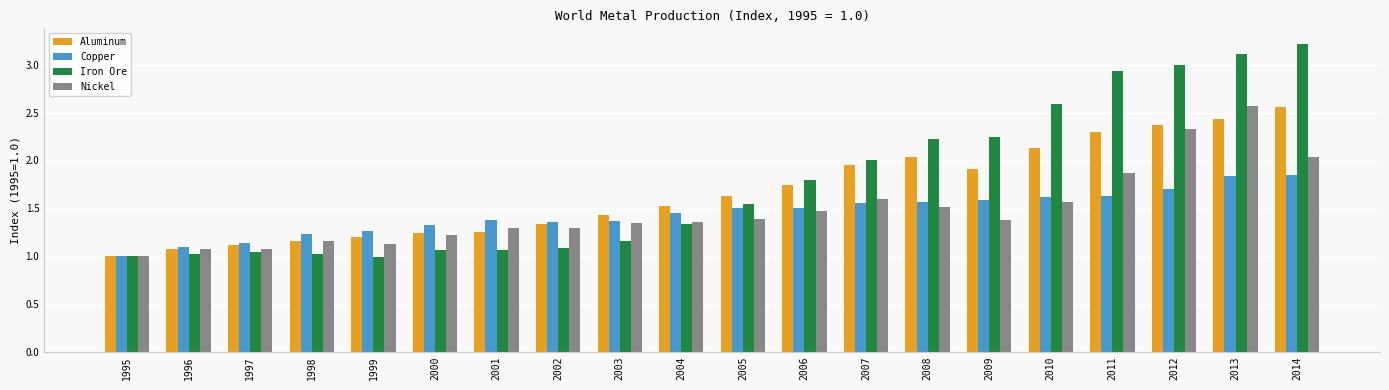

What are all the series names shown in the legend?

Aluminum, Copper, Iron Ore, Nickel